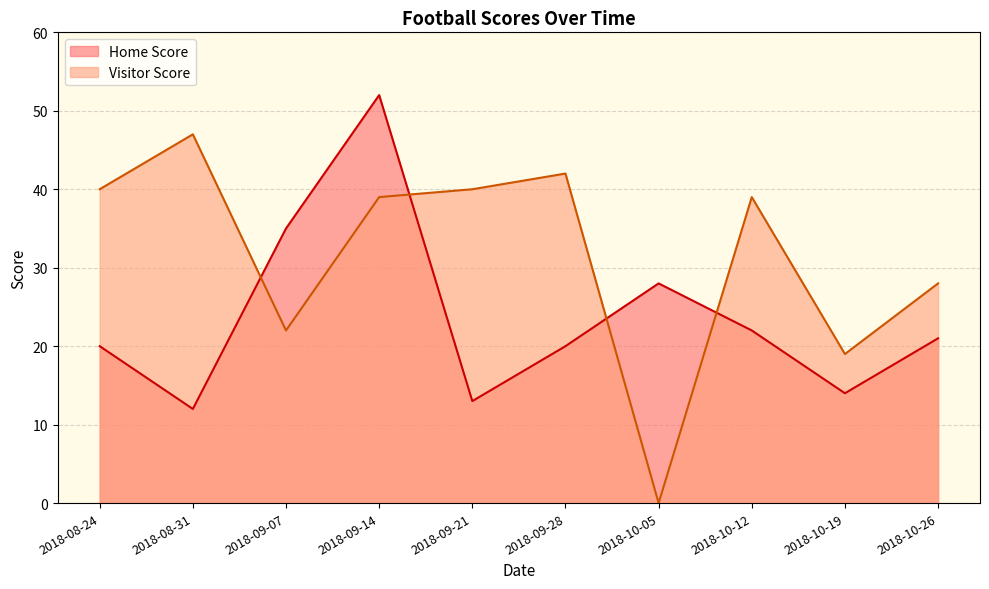

List the series in order of their overall mean, highest first.

Visitor Score, Home Score